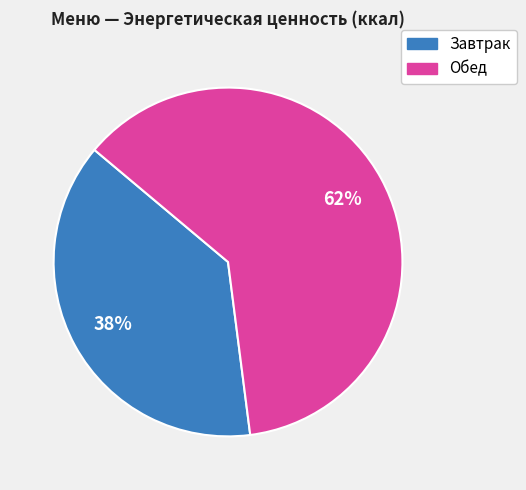

What is the ratio of the value at Обед to the value at Завтрак?

1.6